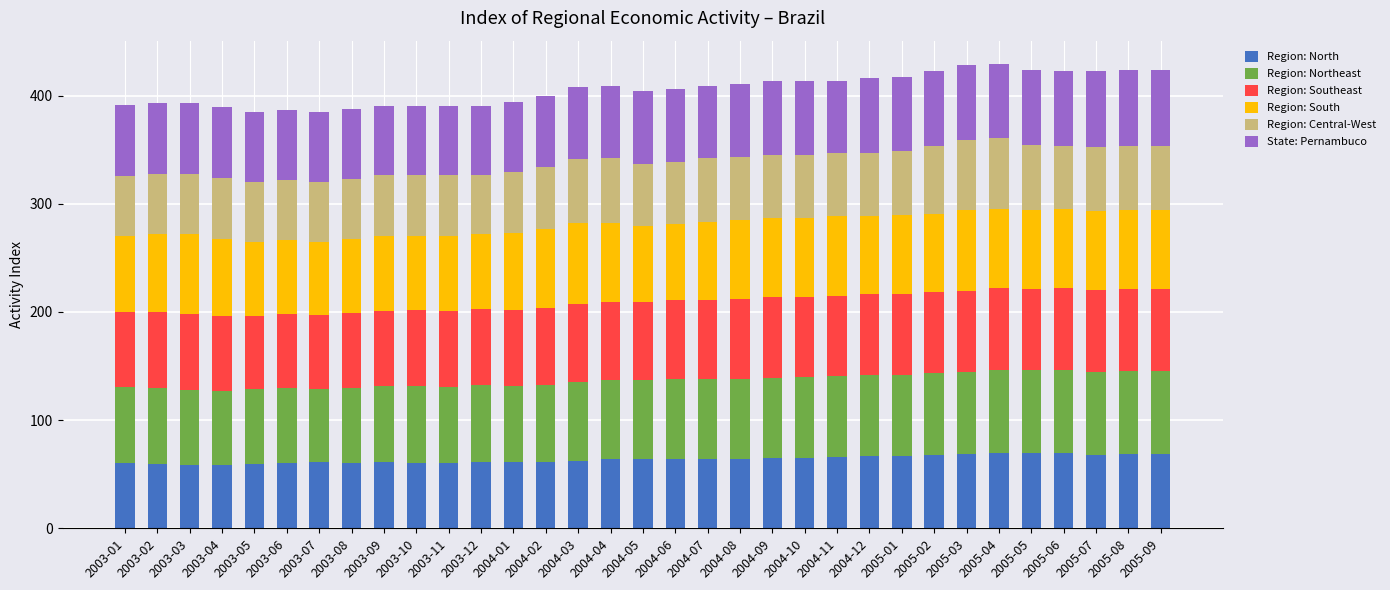

What is the difference between the second highest and minimum values in the Region: North series?

11.5